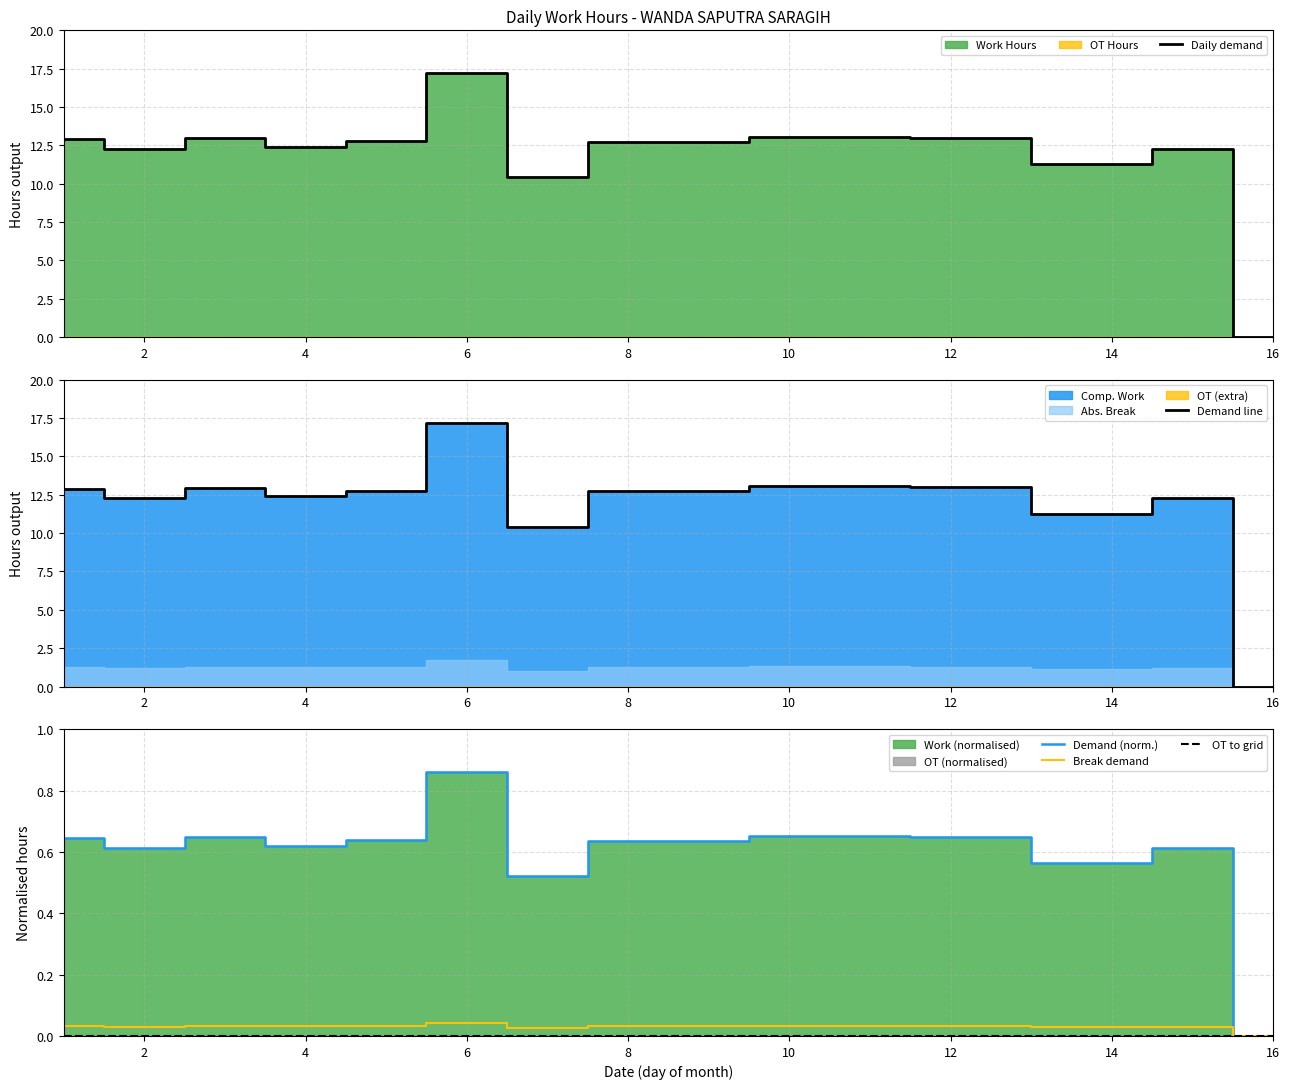

True or false: Break demand and Demand line cross at least once.

False